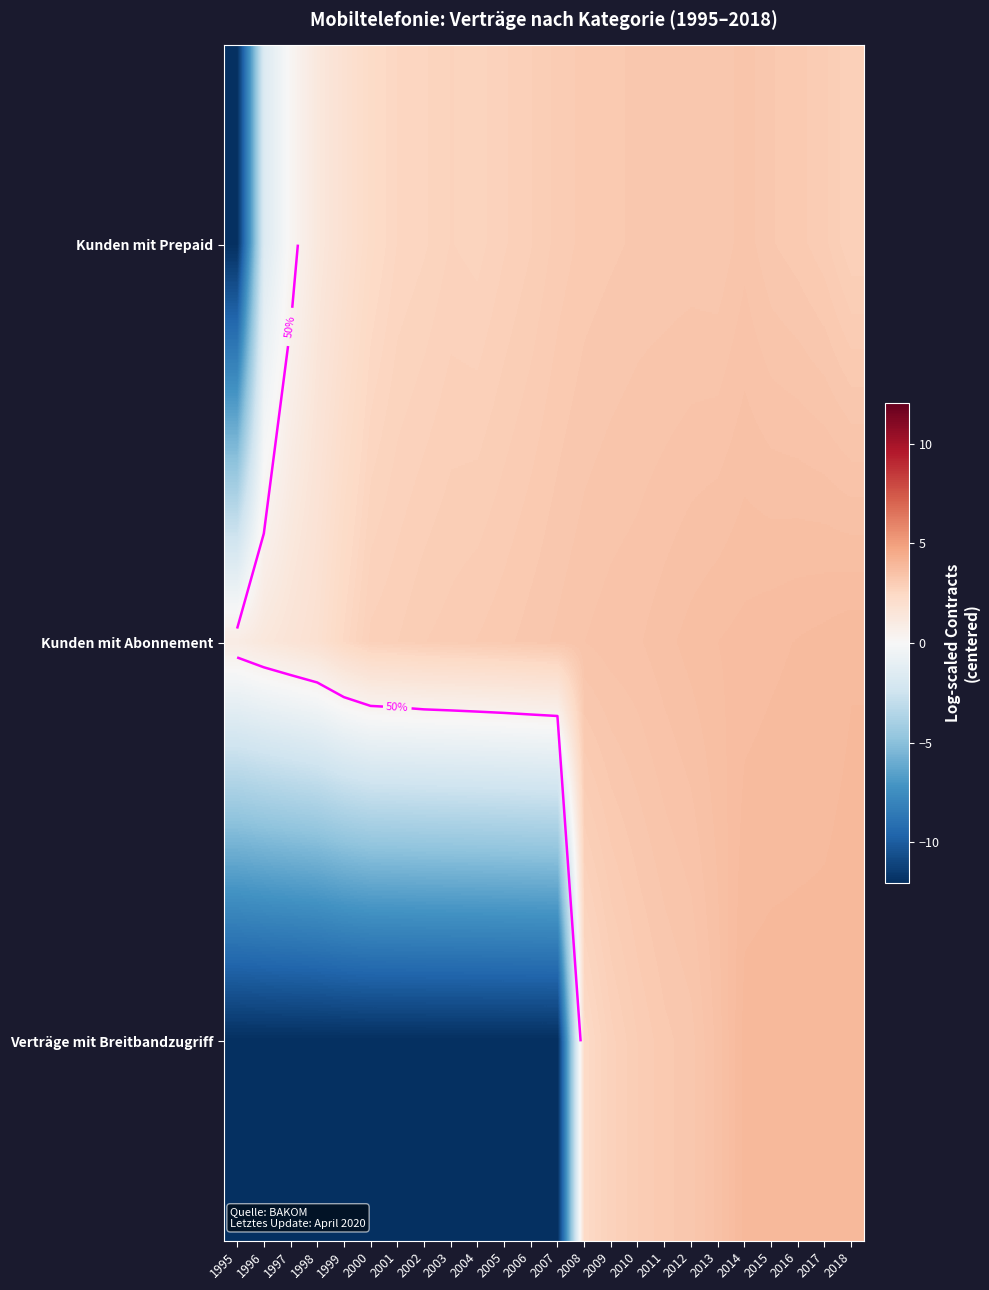

True or false: Verträge mit Breitbandzugriff has a value of 3.3 at 2012.

True